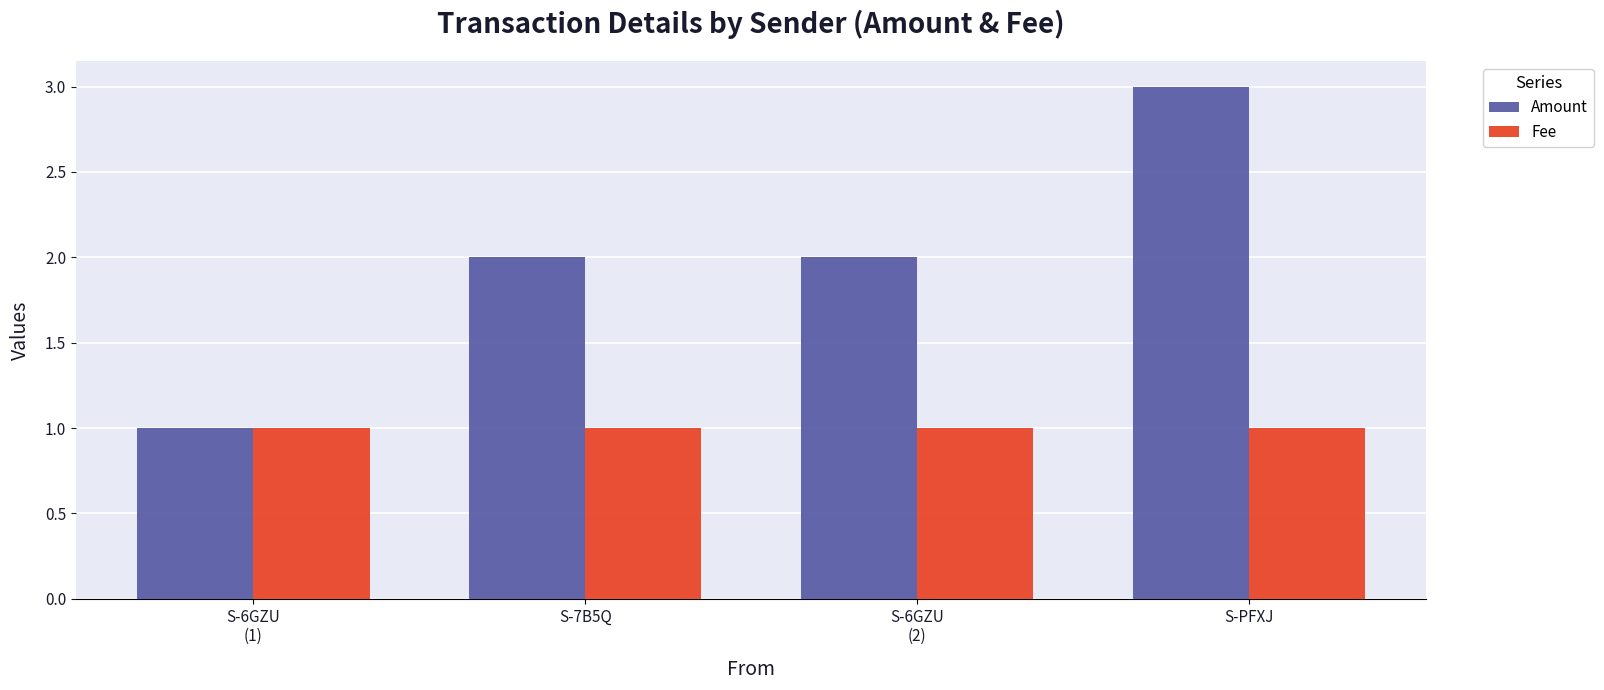

Rank the series by their average value, from lowest to highest.

Fee, Amount